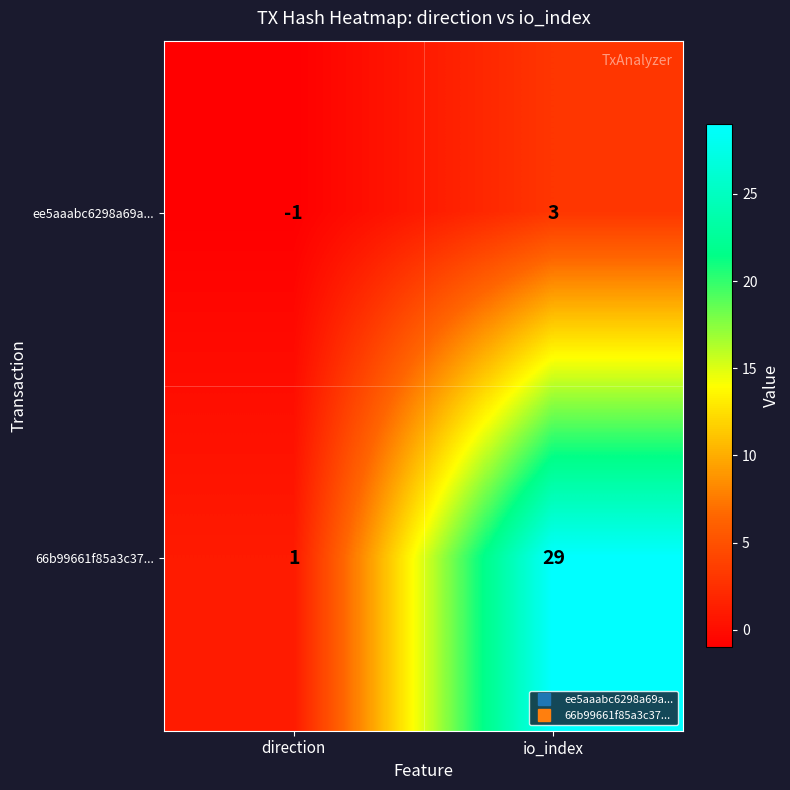

Reading right to left, list all the values displayed in this chart.

ee5aaabc6298a69a...: 3	-1
66b99661f85a3c37...: 29	1